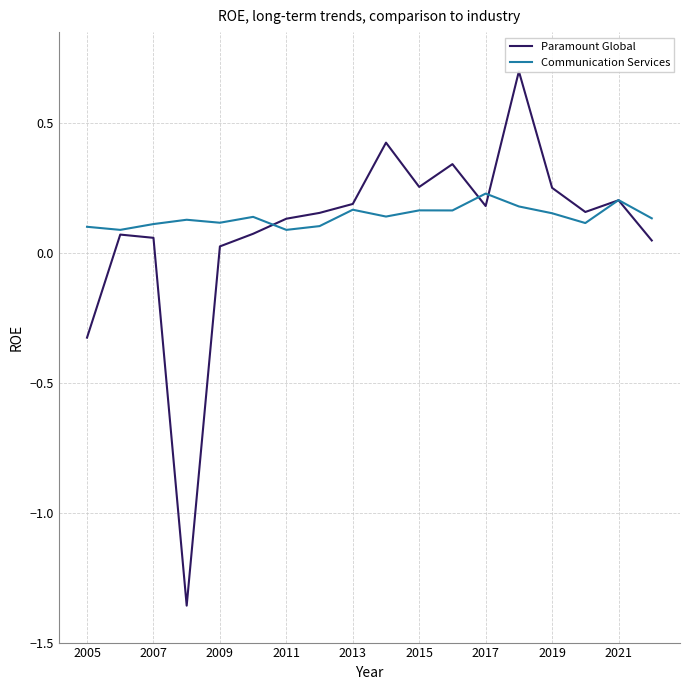

What is the label of the 1st point from the left?

2005